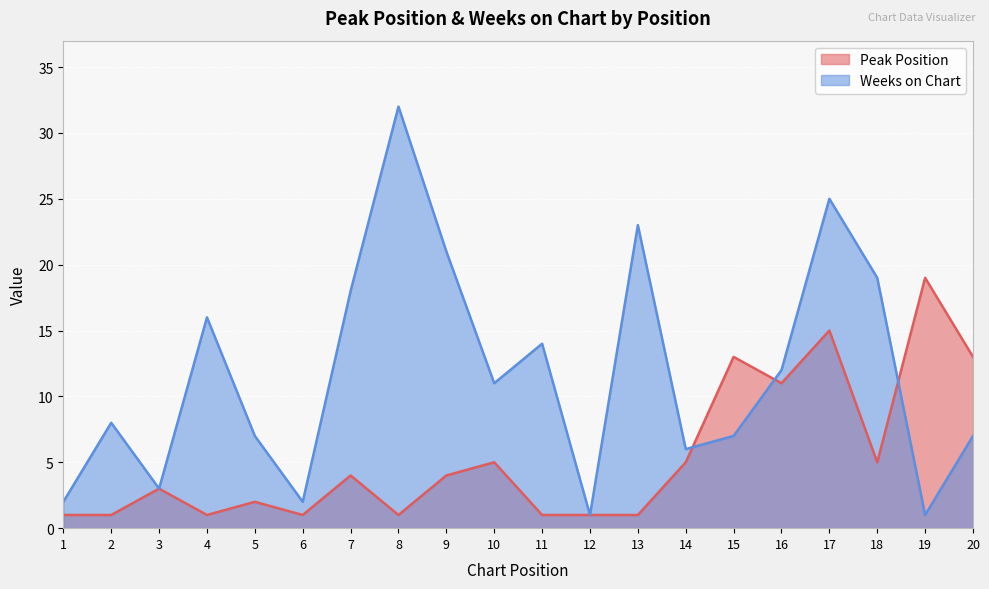

In Weeks on Chart, how many points are lower than both neighbors (excluding endpoints)?

6